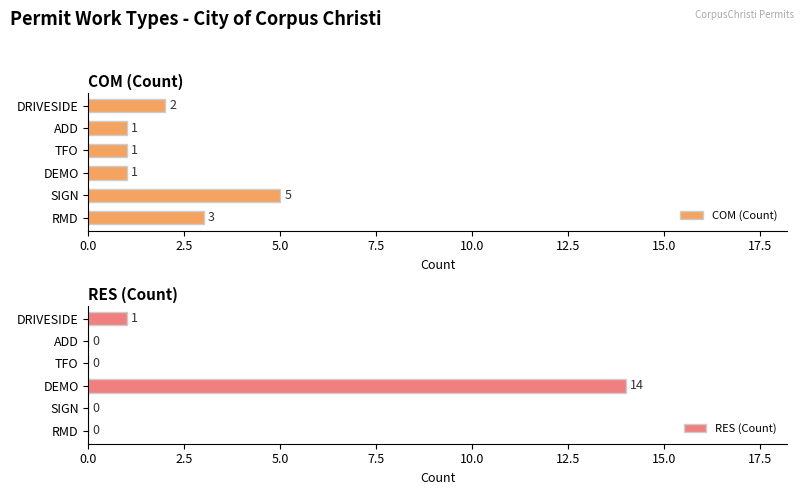

What is the sum of the COM (Count) values at RMD and SIGN?

8